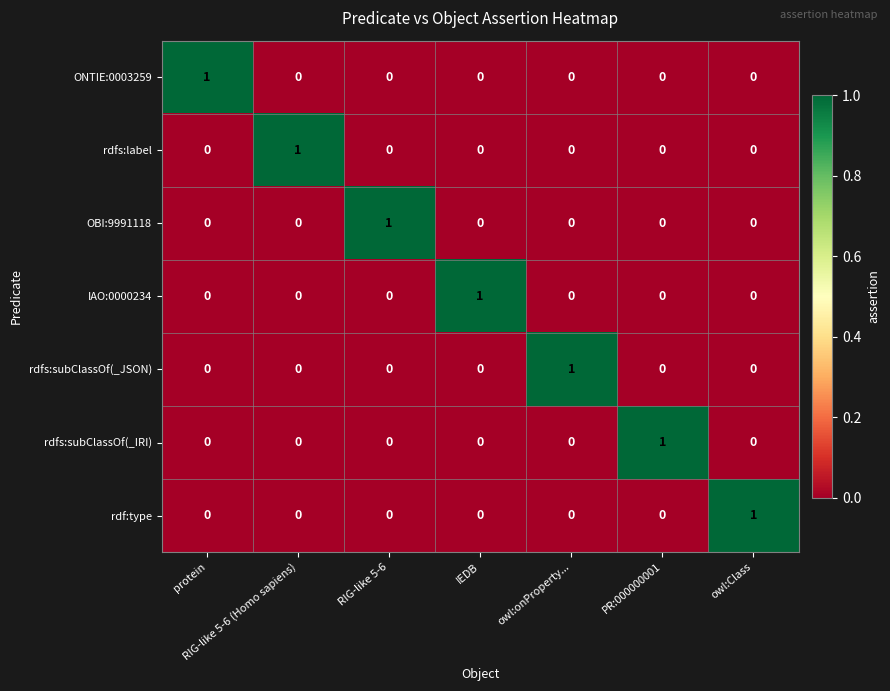

What is the spread (max minus min) of values at IEDB?

1